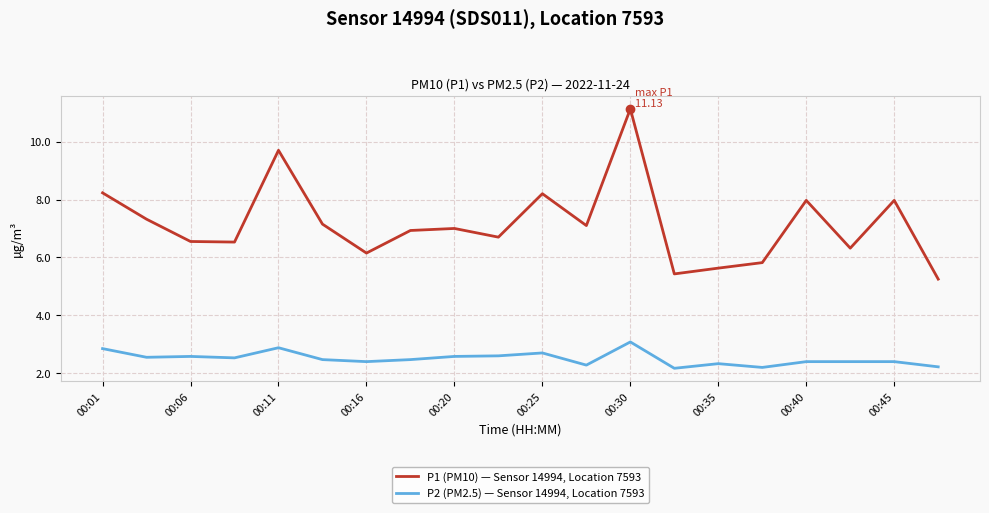

Rank the series by their maximum value, from lowest to highest.

P2 (PM2.5) — Sensor 14994, Location 7593, P1 (PM10) — Sensor 14994, Location 7593